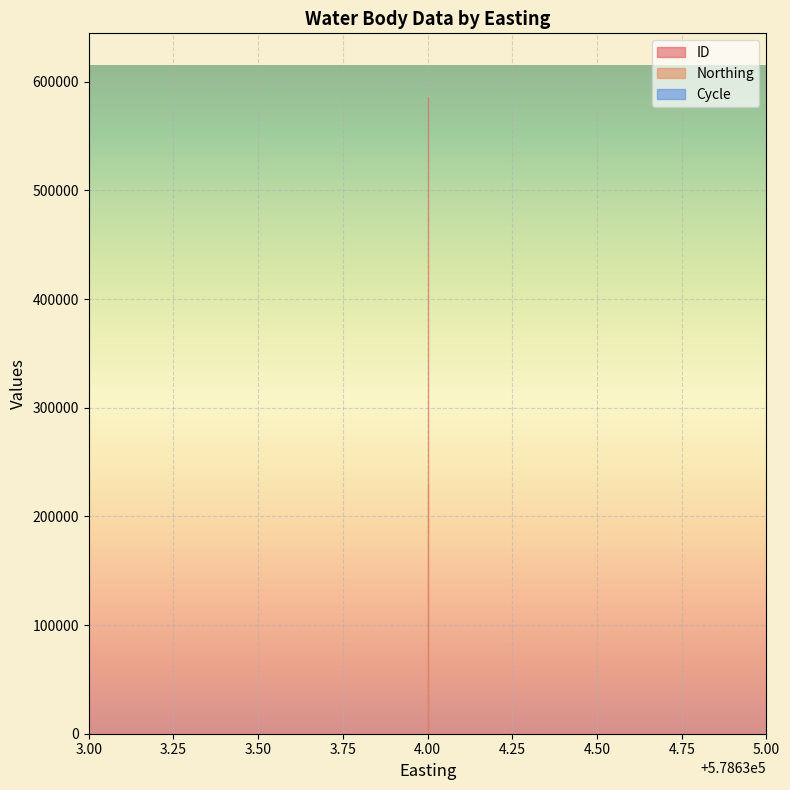

Which category has the lowest value in the Northing series?

578634